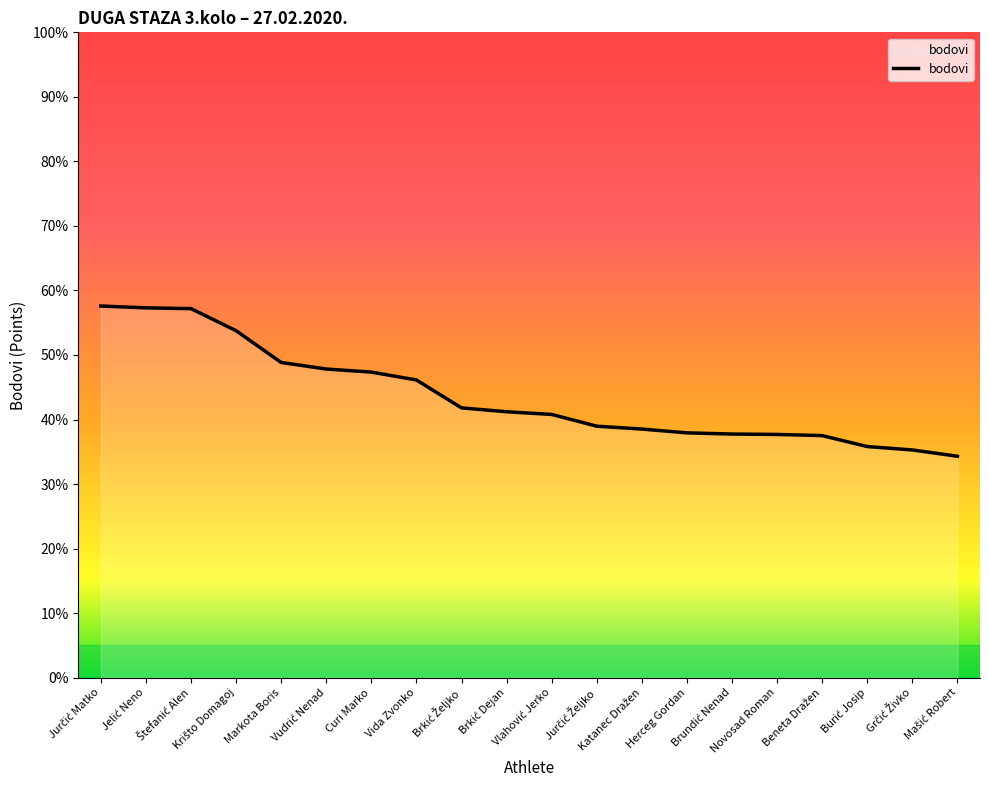

What is the maximum value shown in the chart?

57.6